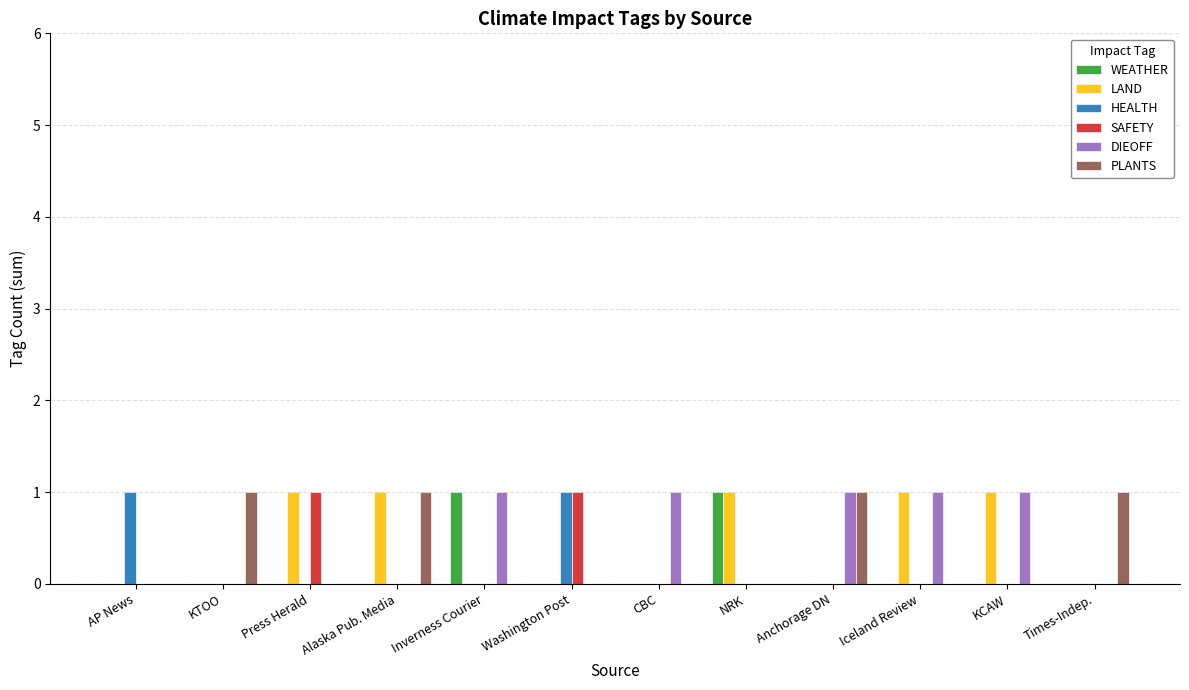

True or false: WEATHER has a value of -1 at Anchorage DN.

False